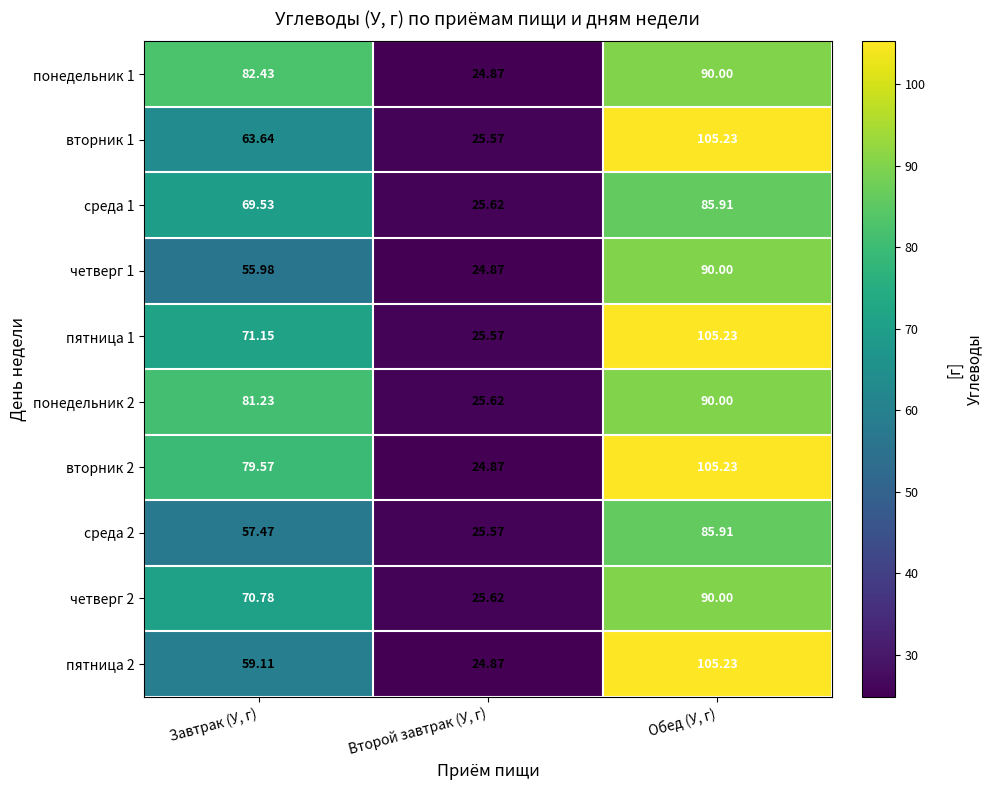

Which category has the highest value across all series?

Обед (У, г)